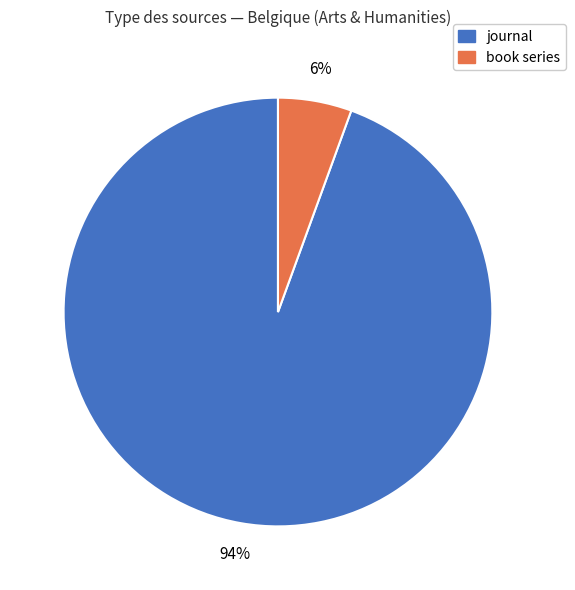

Between journal and book series, which is larger?

journal